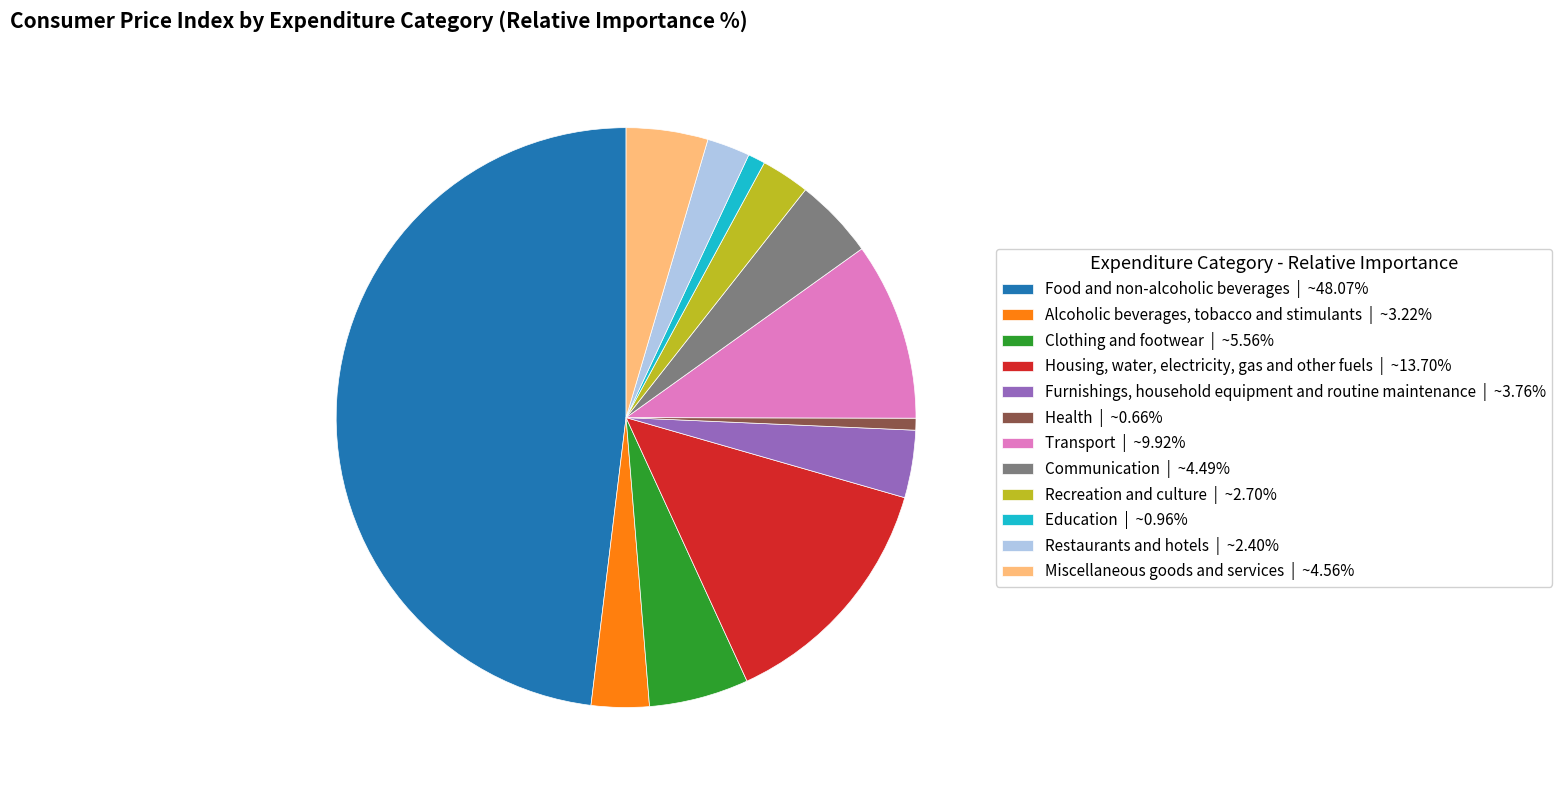

The Communication slice represents 4% of the pie. True or false?

True